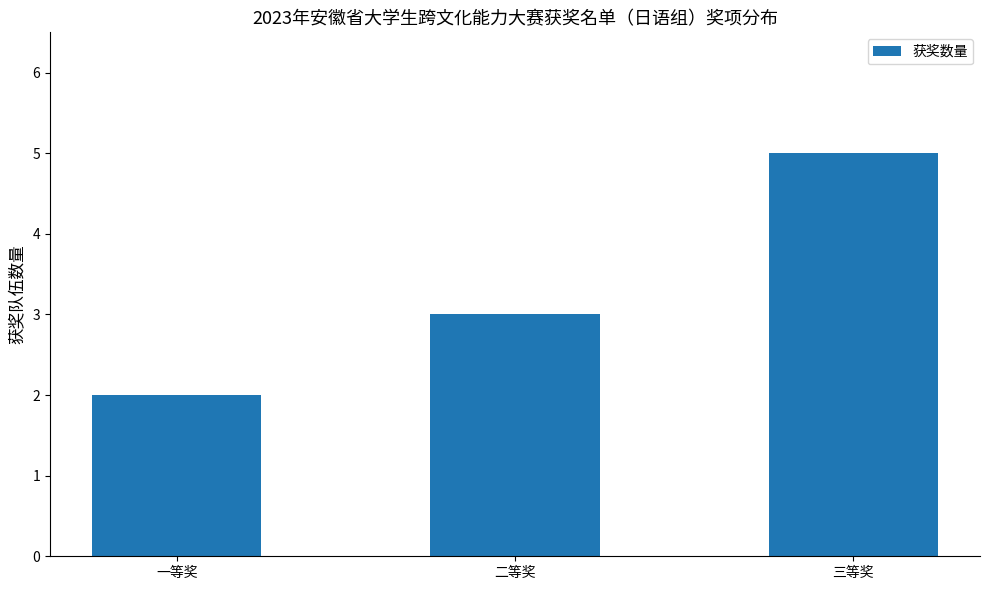

How many data points are less than 3?

1